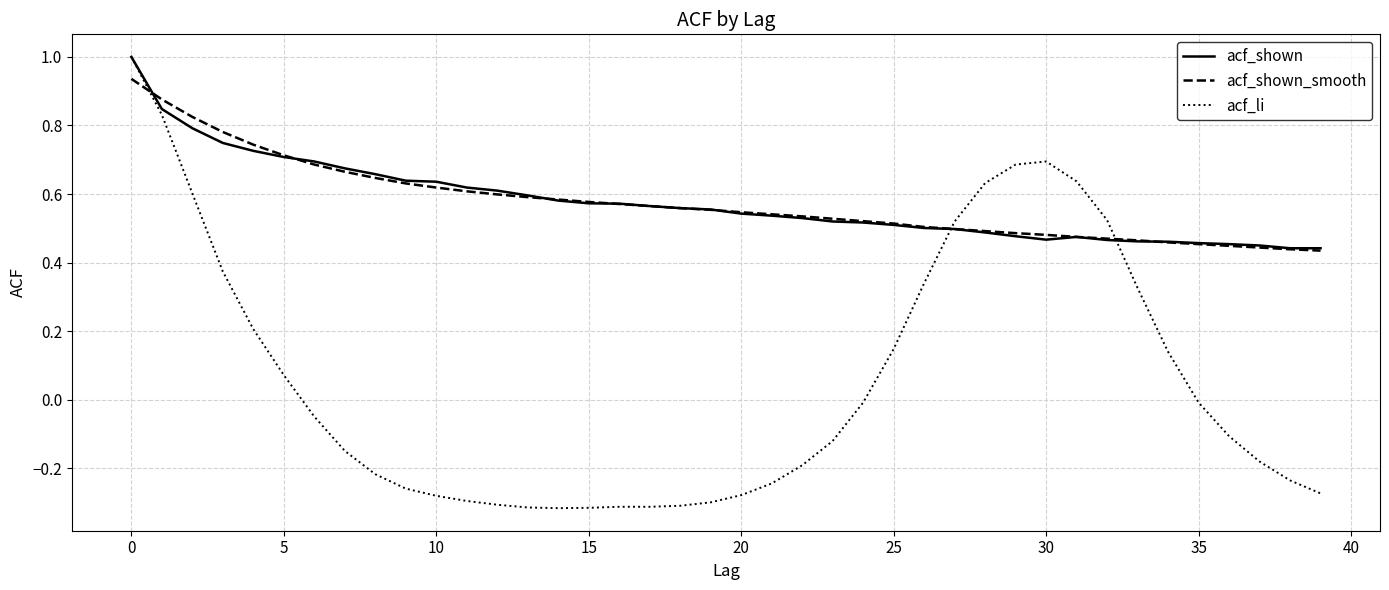

Which series has the largest range (max minus min)?

acf_li